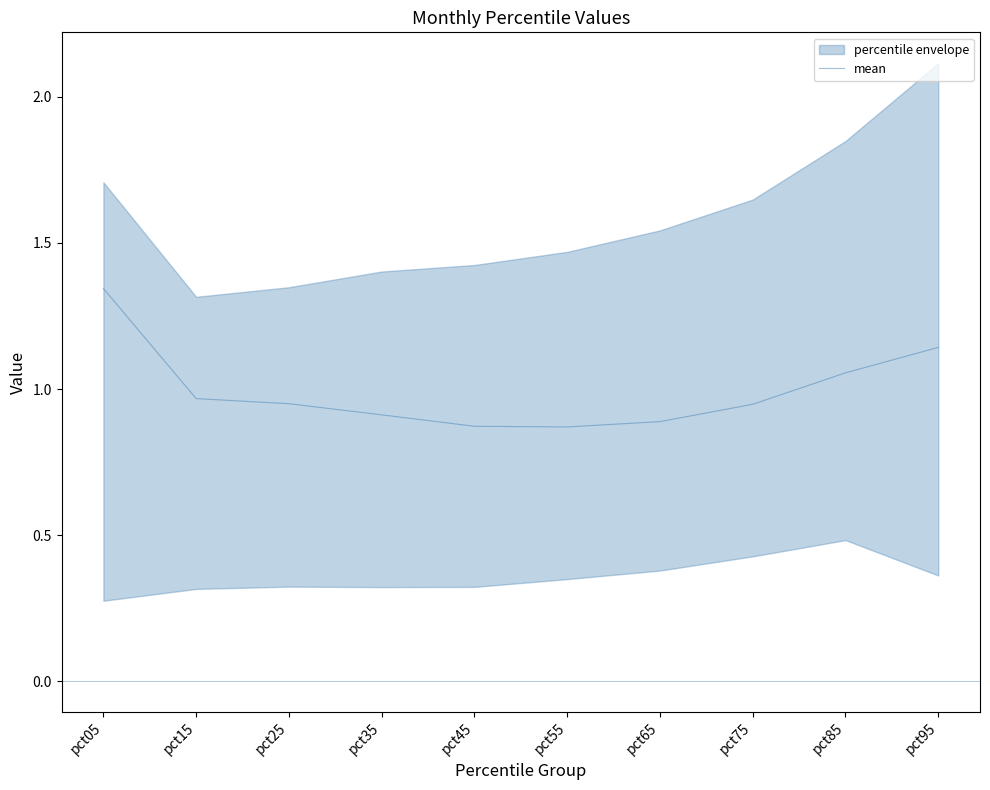

How many interior local valleys (lower than both neighbors) does the data have?

1